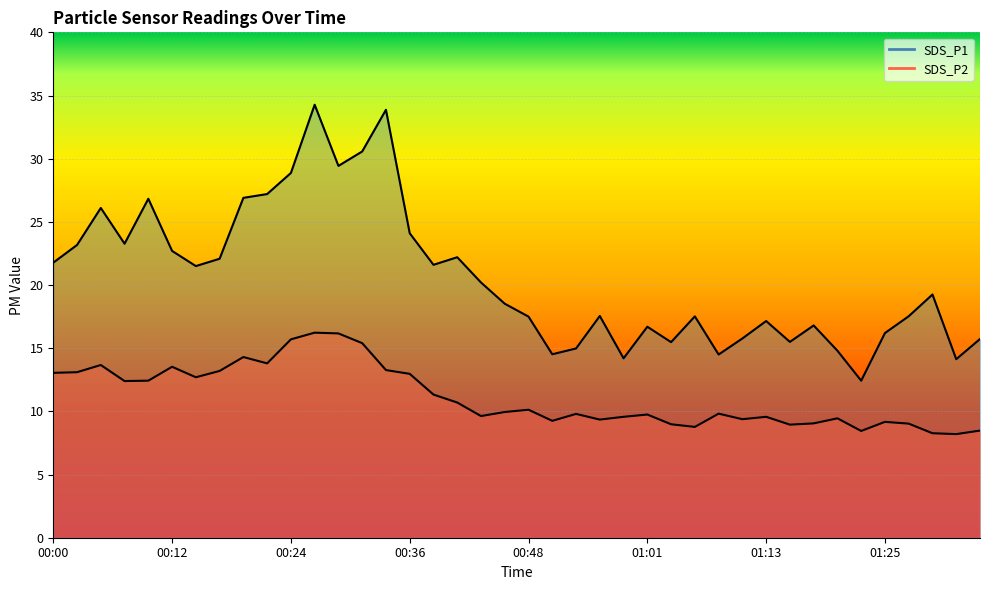

True or false: SDS_P1 and SDS_P2 cross at least once.

False